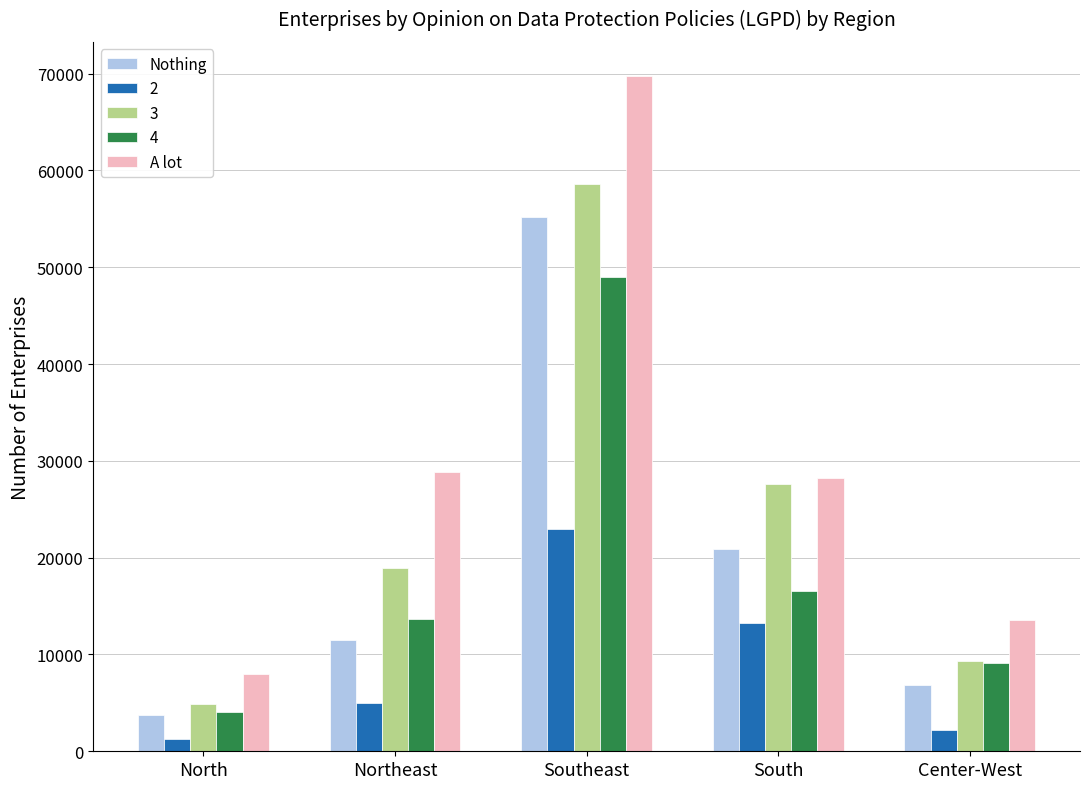

The value of A lot at South is 41495. True or false?

False